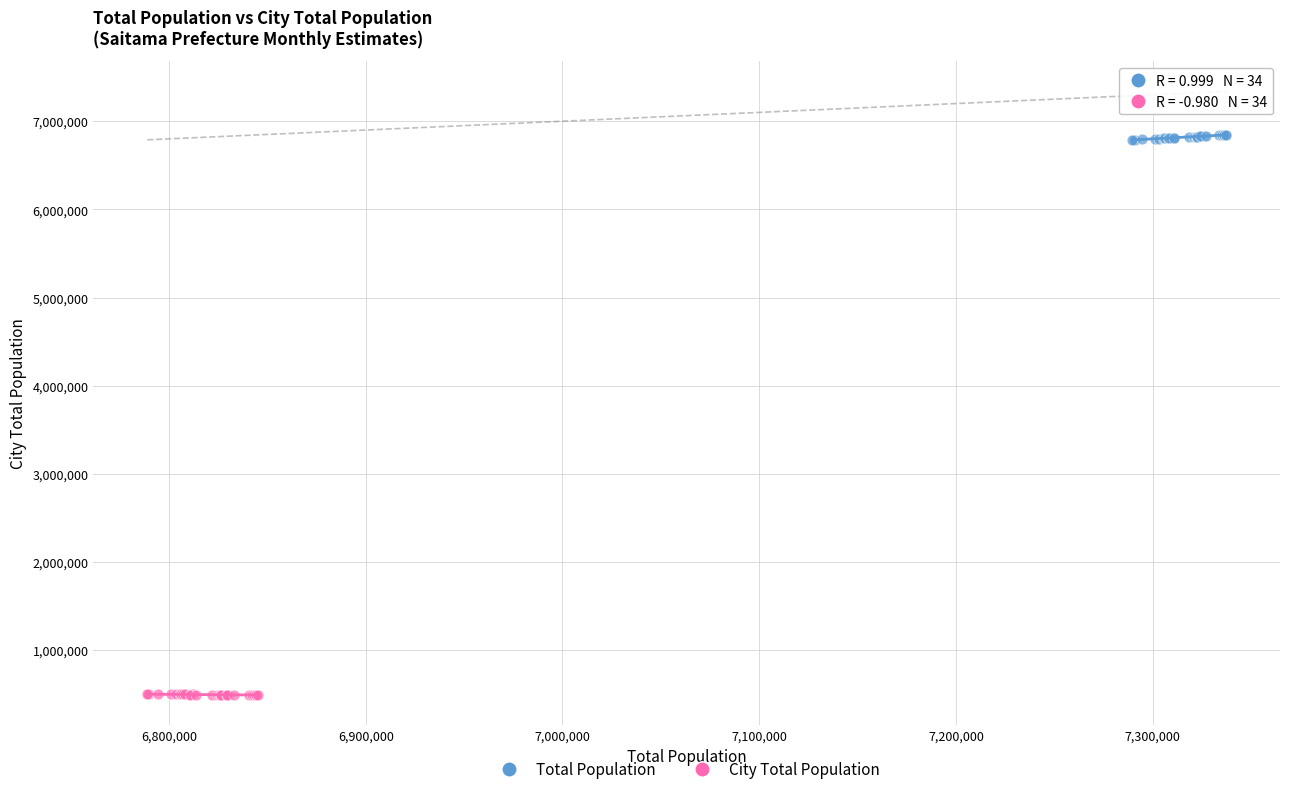

Which series reaches the minimum Y coordinate?

City Total Population